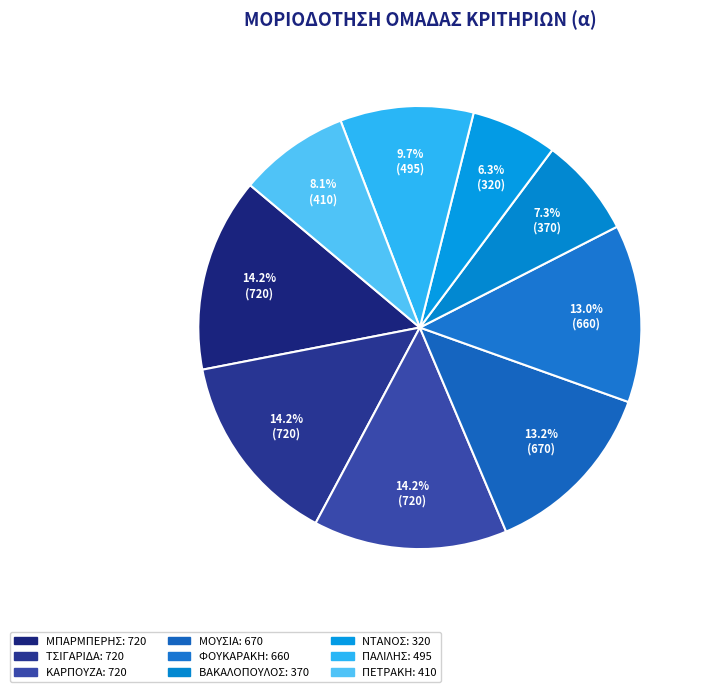

Which category has the biggest portion of the pie?

ΜΠΑΡΜΠΕΡΗΣ